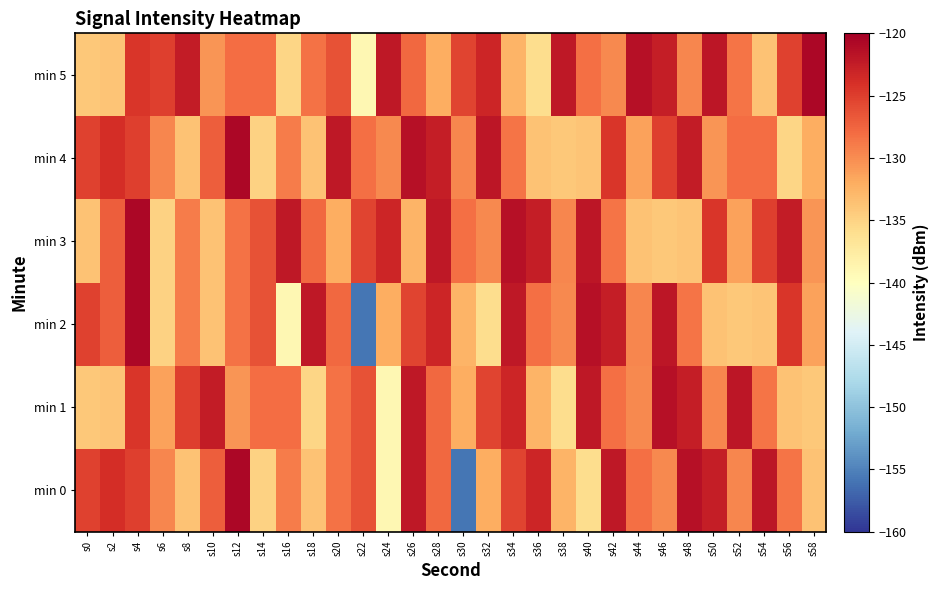

What is the difference between the highest and lowest values at s34?

11.2